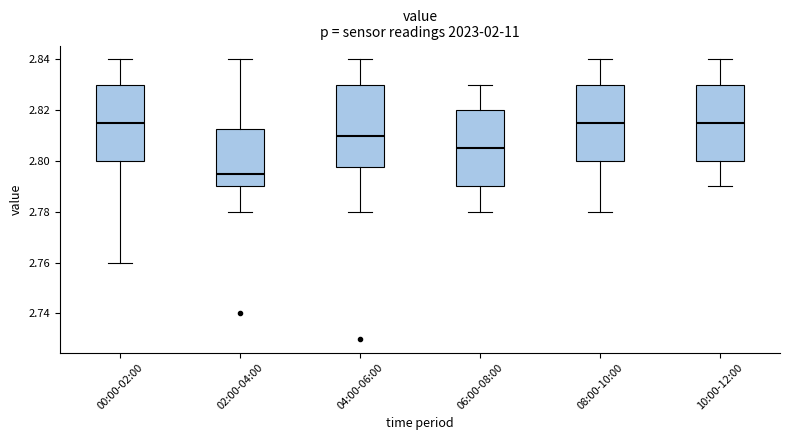

Where does the upper whisker of the box for 04:00-06:00 end on the y-axis? The values are not printed on the chart, so give them approximately, as read against the axis.

2.840